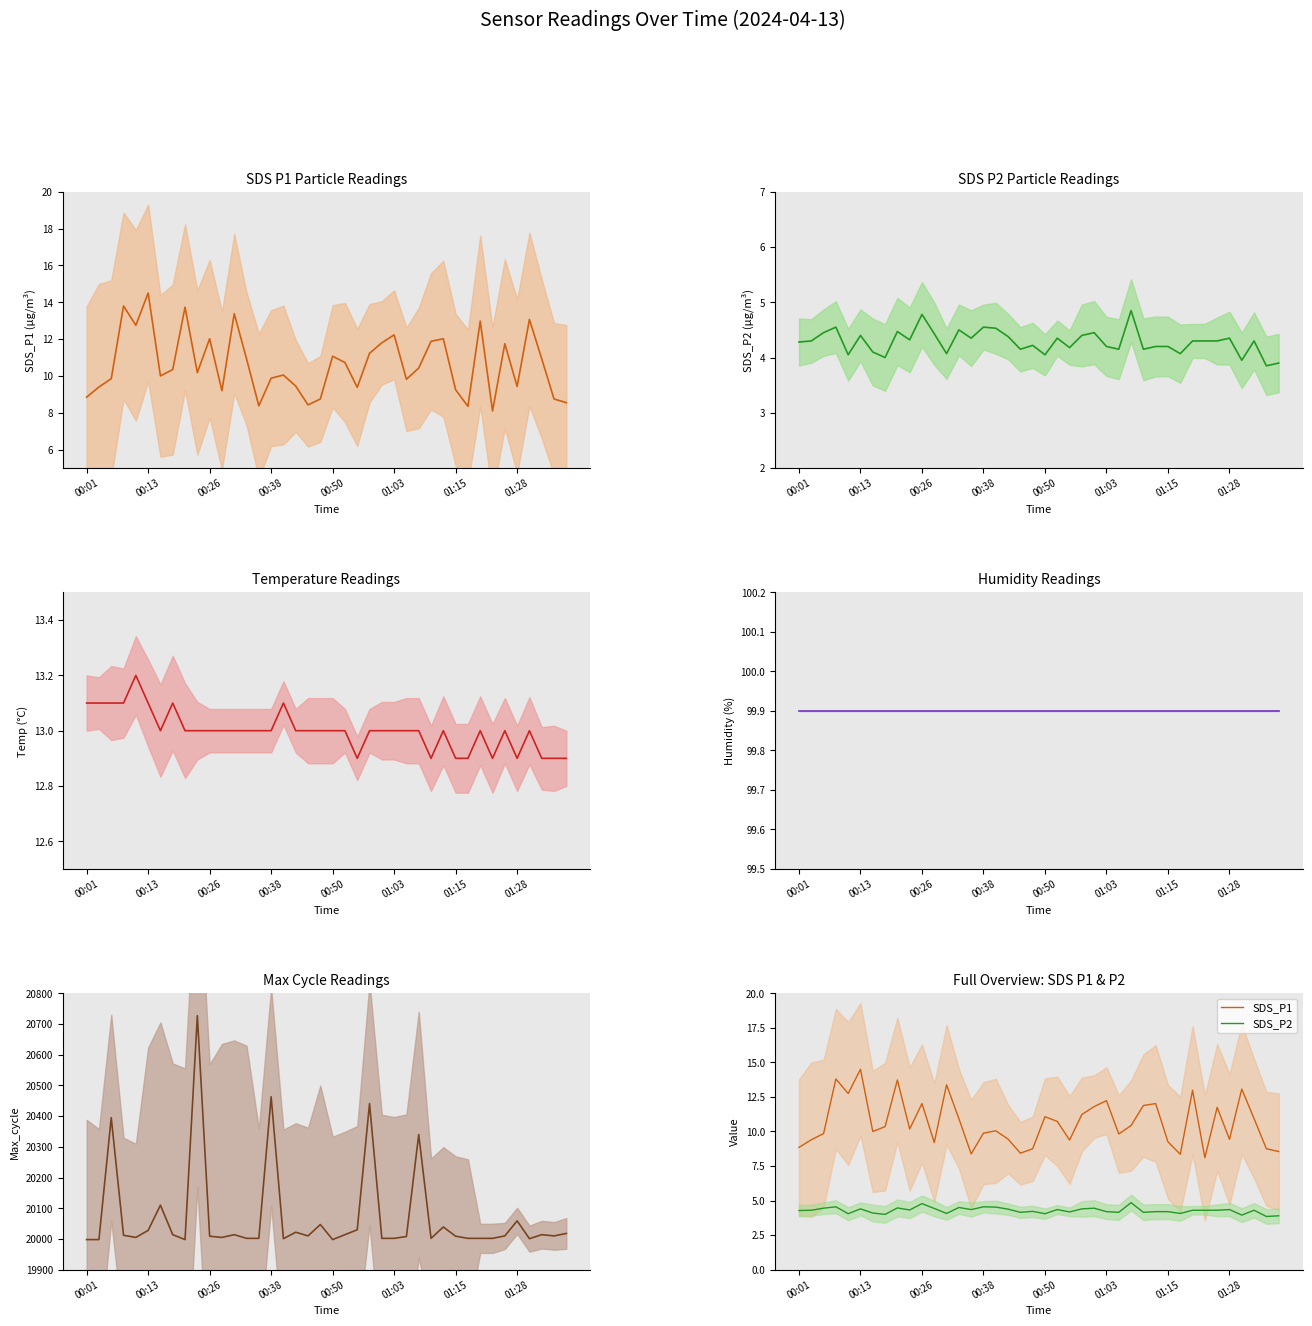

What is the minimum value for SDS_P1?

8.1